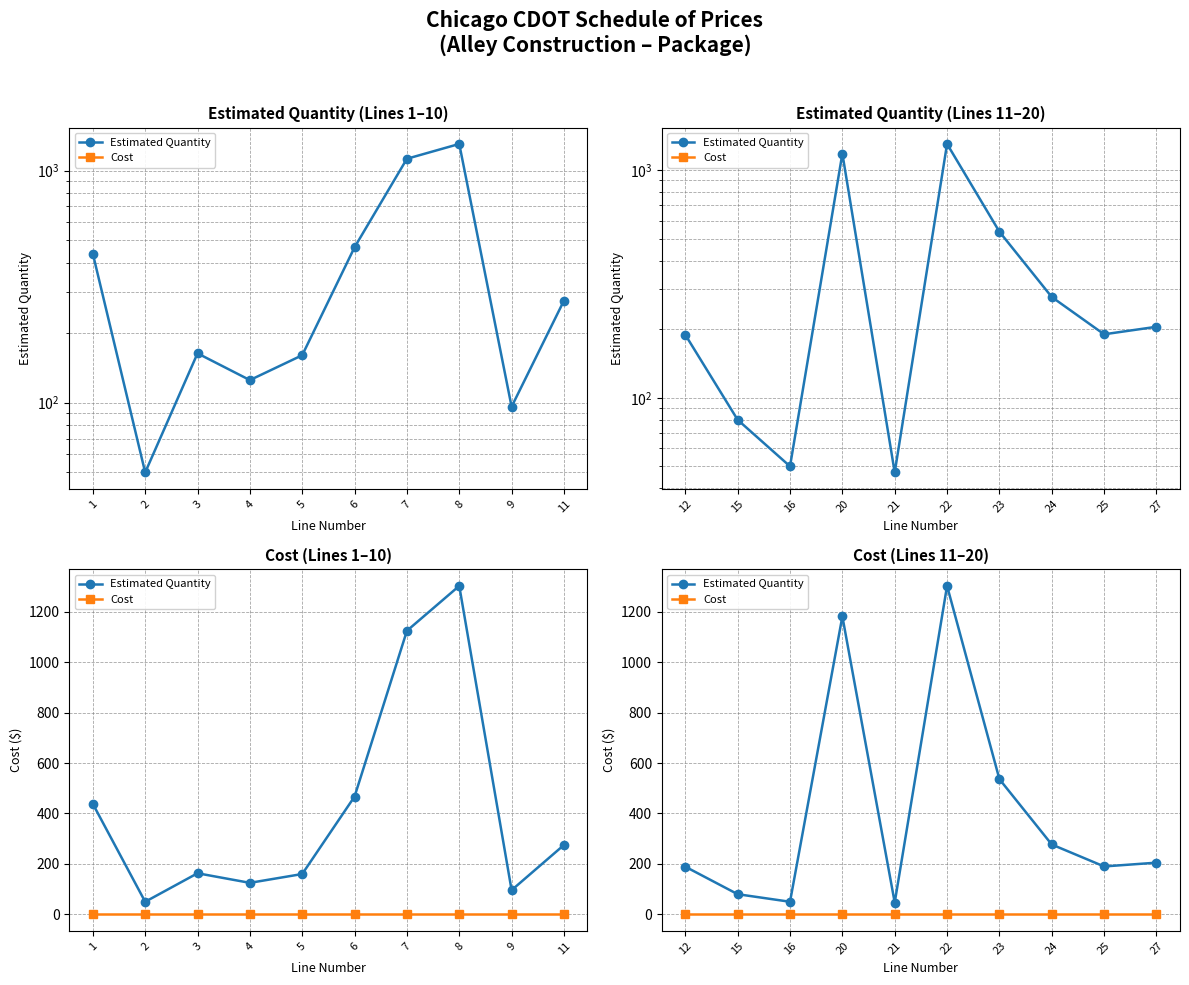

True or false: Cost has more than 0 interior local peaks.

False